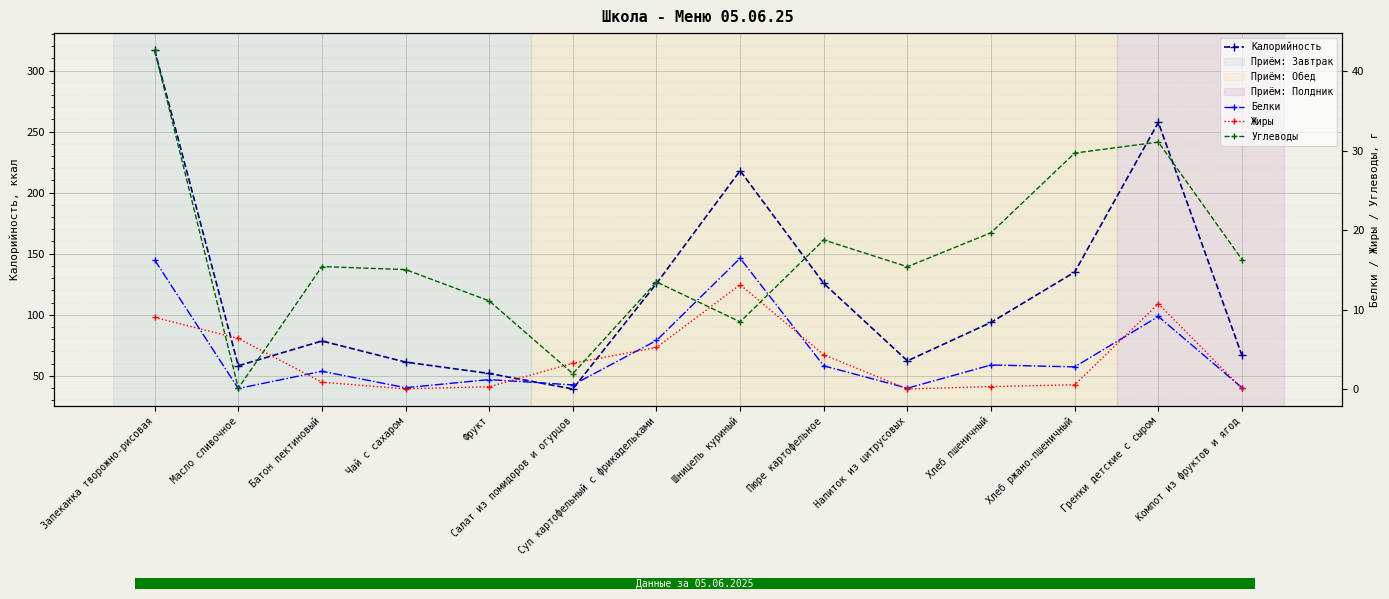

Where is Калорийность nearest to the value 177?

Шницель куриный